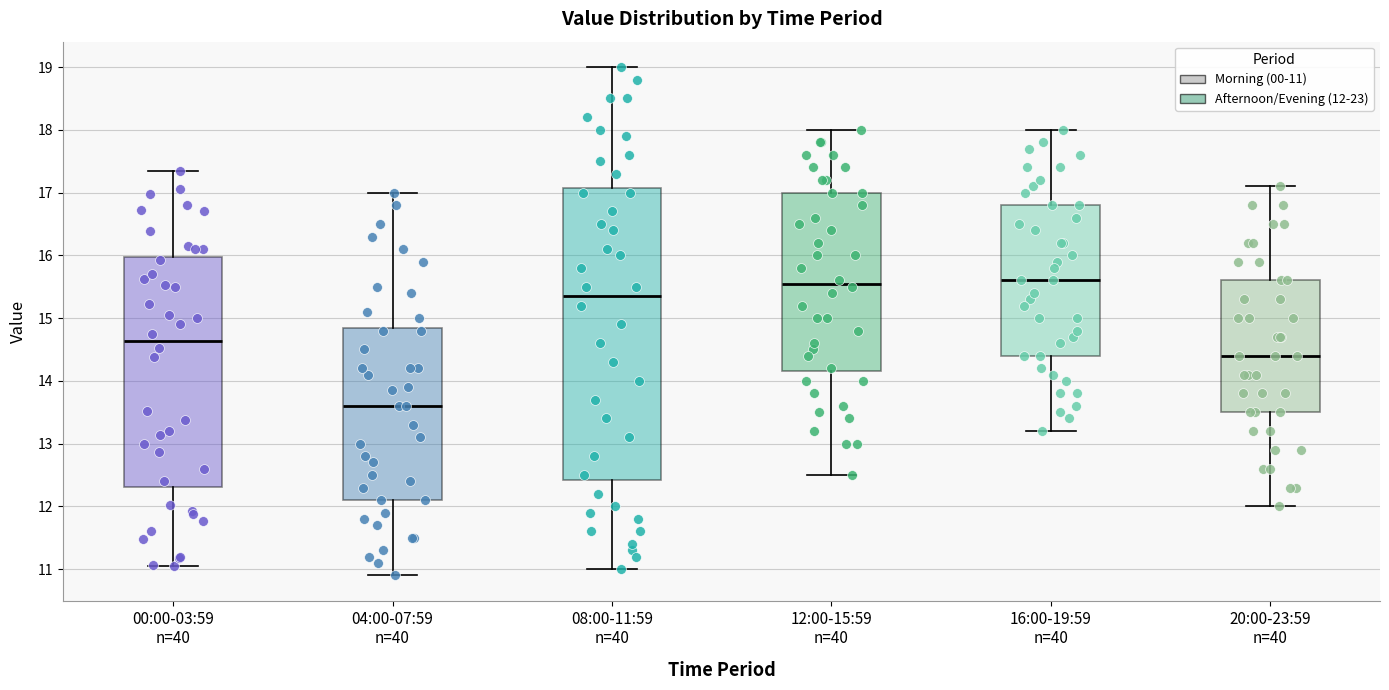

Where is the lower edge of the box for 04:00-07:59 n=40 on the y-axis? The values are not printed on the chart, so give them approximately, as read against the axis.

12.1